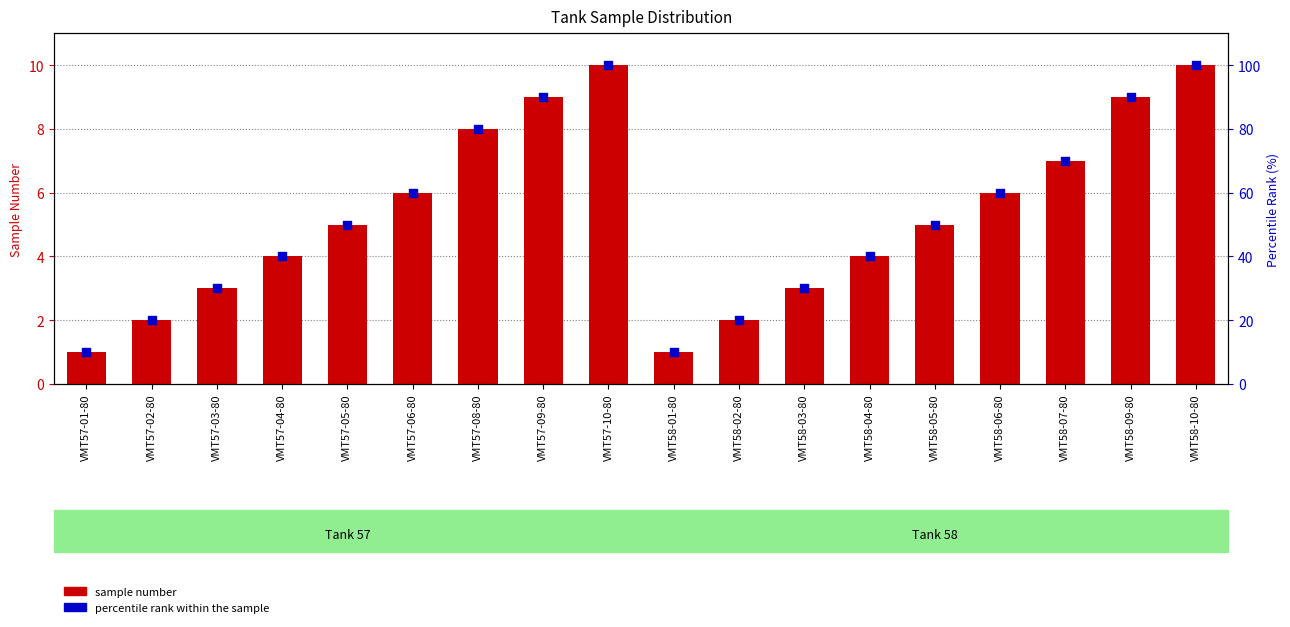

What is the total value across all series at VMT57-05-80?

55